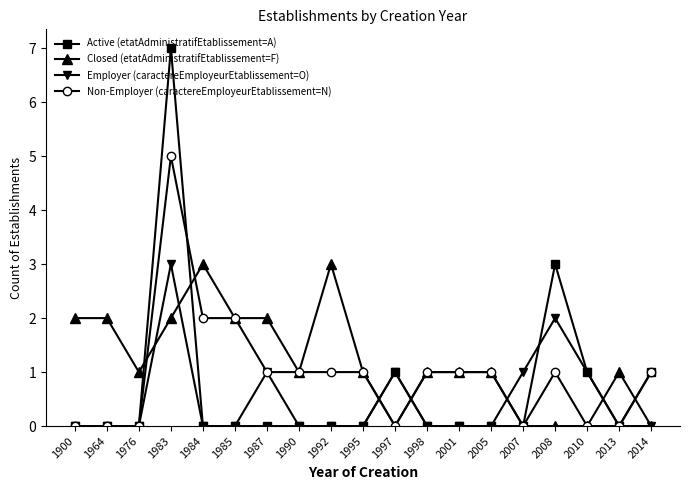

How many distinct data groups are displayed?

4